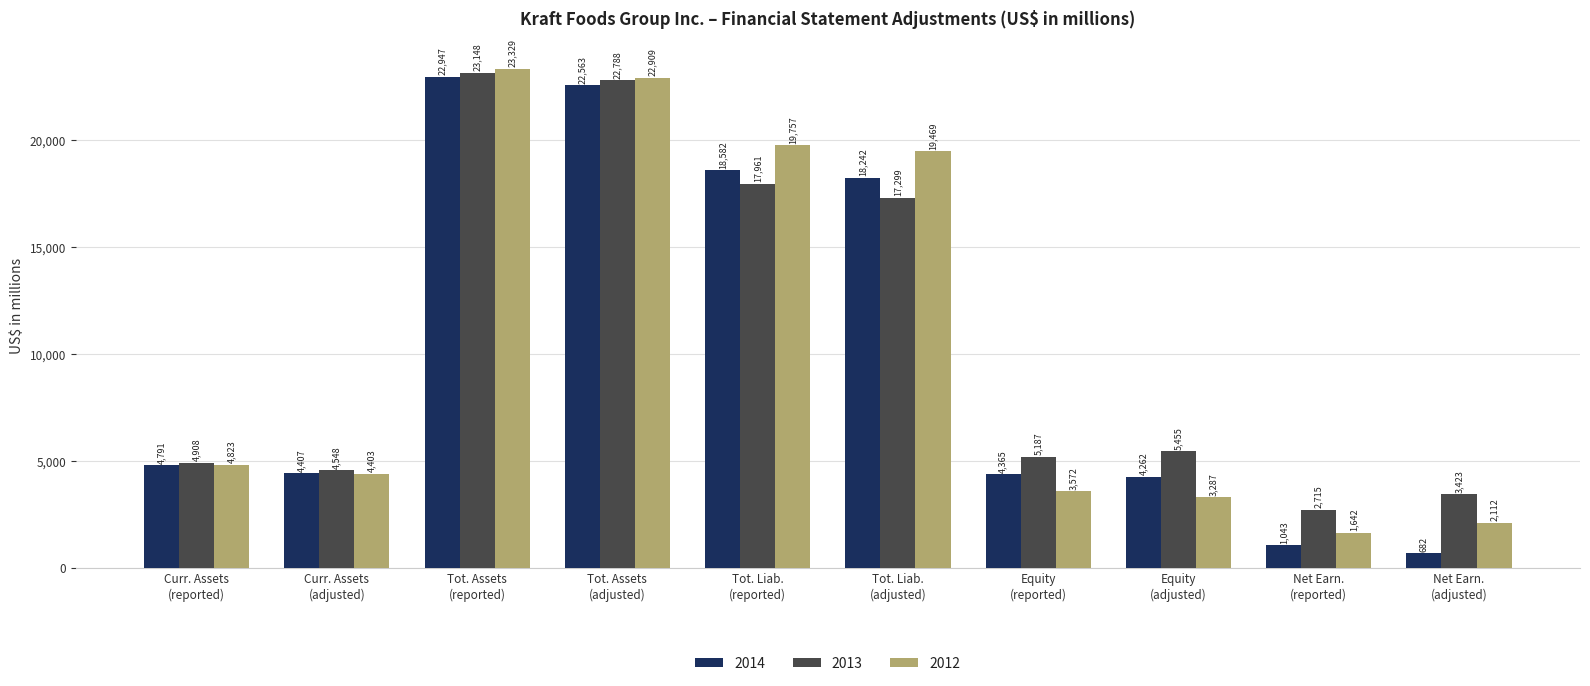

Reading left to right, what are all the values shown in this chart?

2014: 4791	4407	22947	22563	18582	18242	4365	4262	1043	682
2013: 4908	4548	23148	22788	17961	17299	5187	5455	2715	3423
2012: 4823	4403	23329	22909	19757	19469	3572	3287	1642	2112